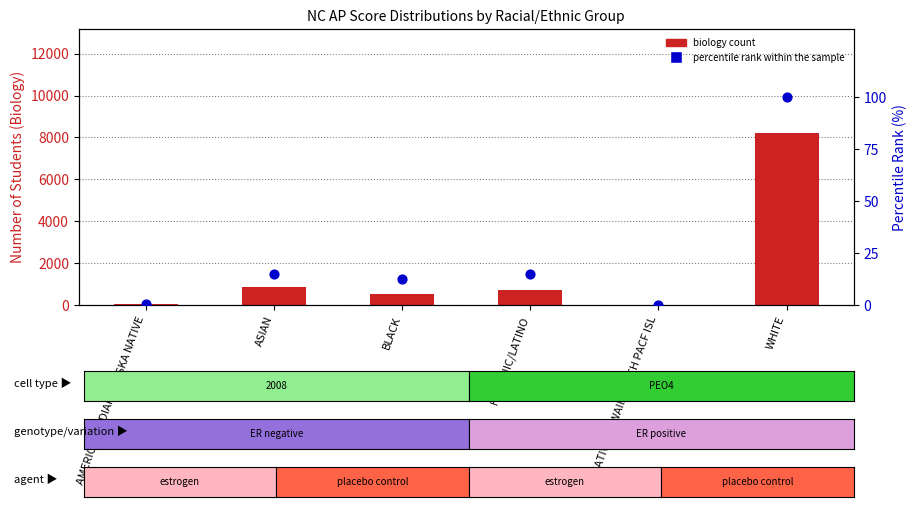

Is the value of percentile rank within sample at AMERICAN INDIAN/ALASKA NATIVE greater than the value of biology count at NATIVE HAWAIIAN/OTH PACF ISL?

No